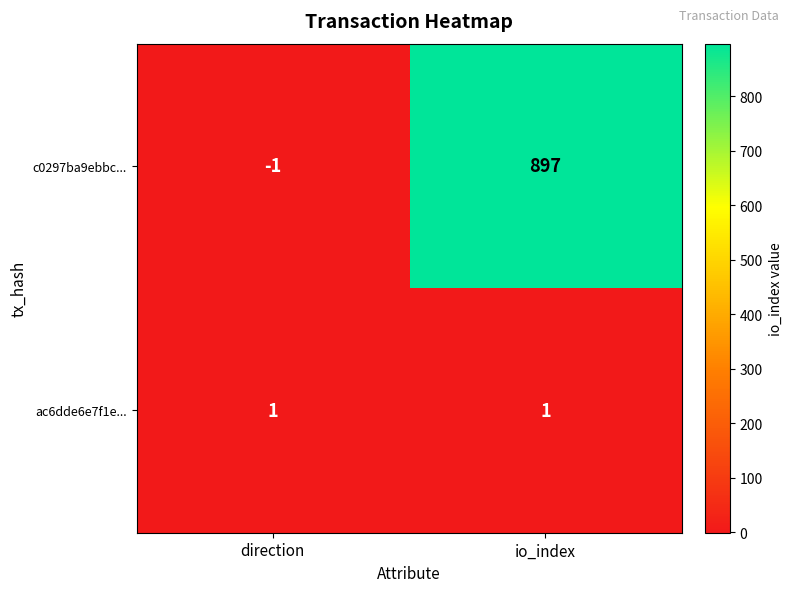

Is the value of c0297ba9ebbc... at io_index greater than the value of ac6dde6e7f1e... at io_index?

Yes